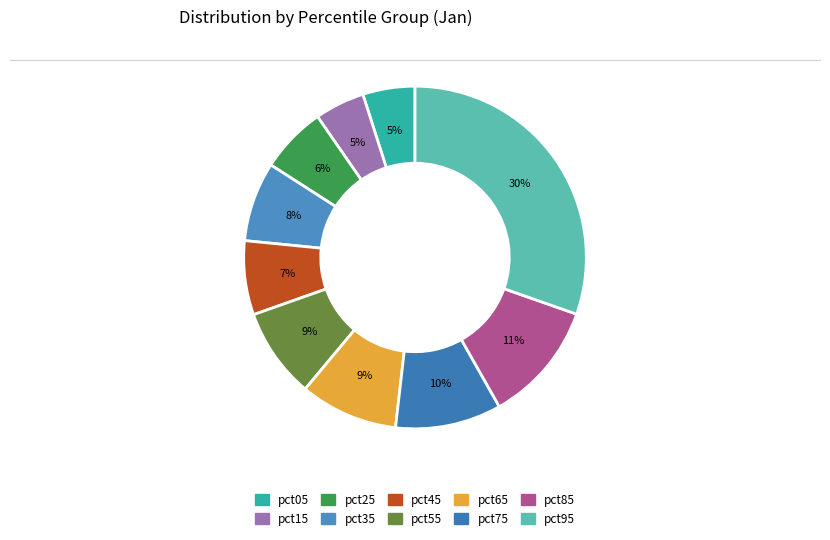

Count the number of slices in the pie.

10